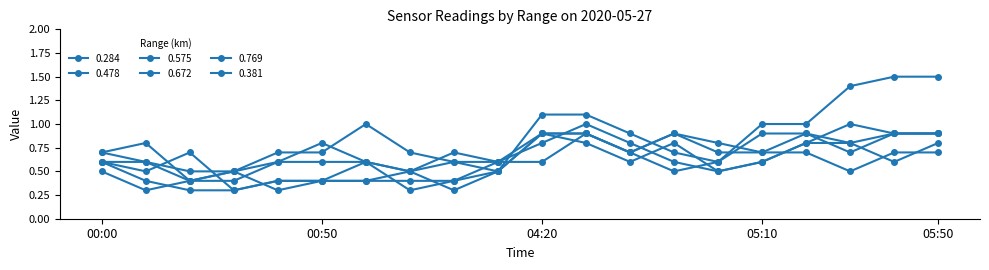

List the labels in order of 0.672 value, largest first.

04:20, 04:30, 04:40, 05:10, 05:20, 05:40, 05:50, 05:30, 04:50, 00:00, 05:00, 01:30, 00:10, 00:40, 00:50, 01:00, 01:10, 01:20, 00:20, 00:30